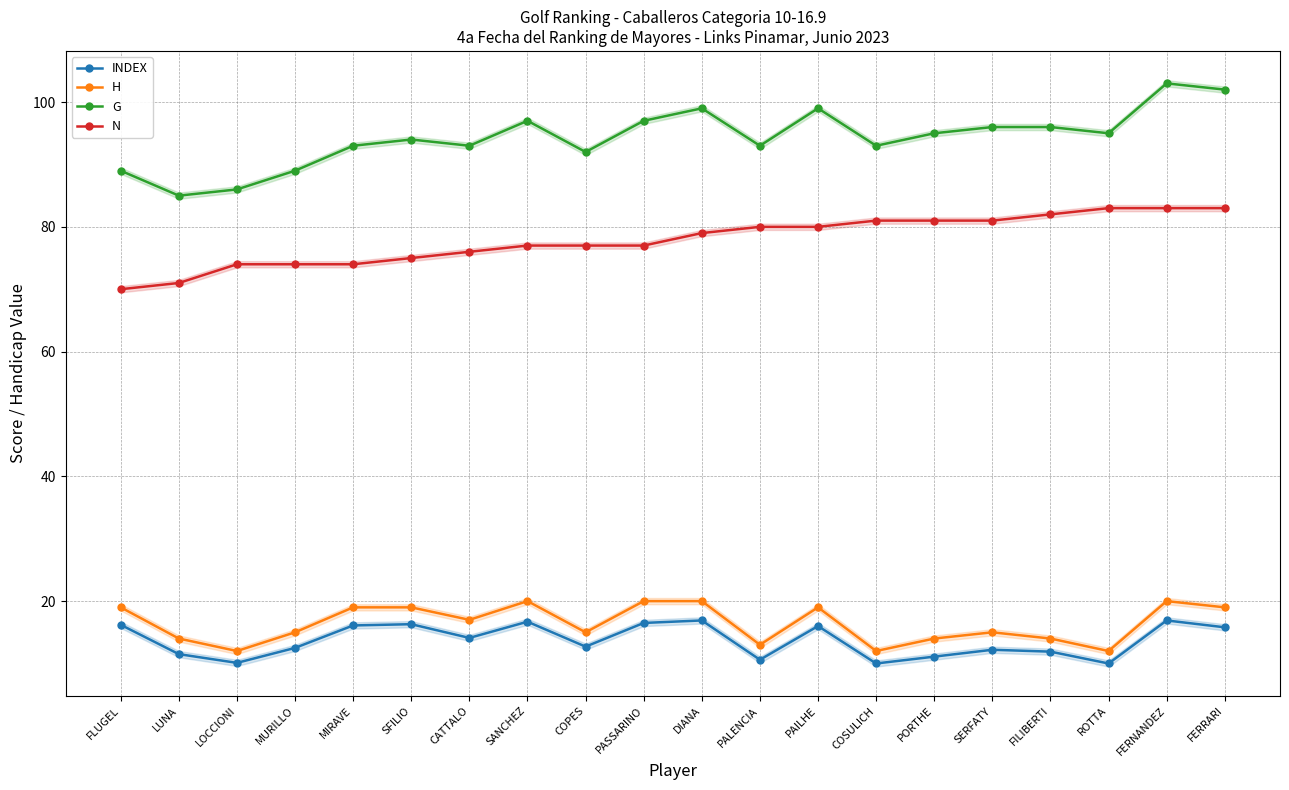

Which series has the widest spread of values?

G